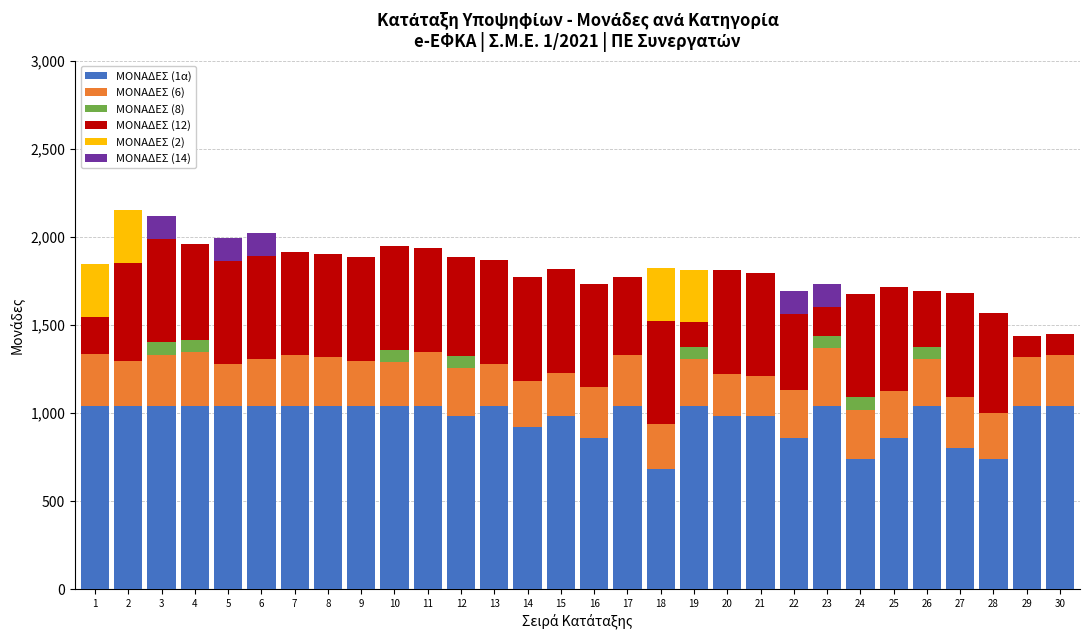

What is the total value across all series at 9?

1884.0